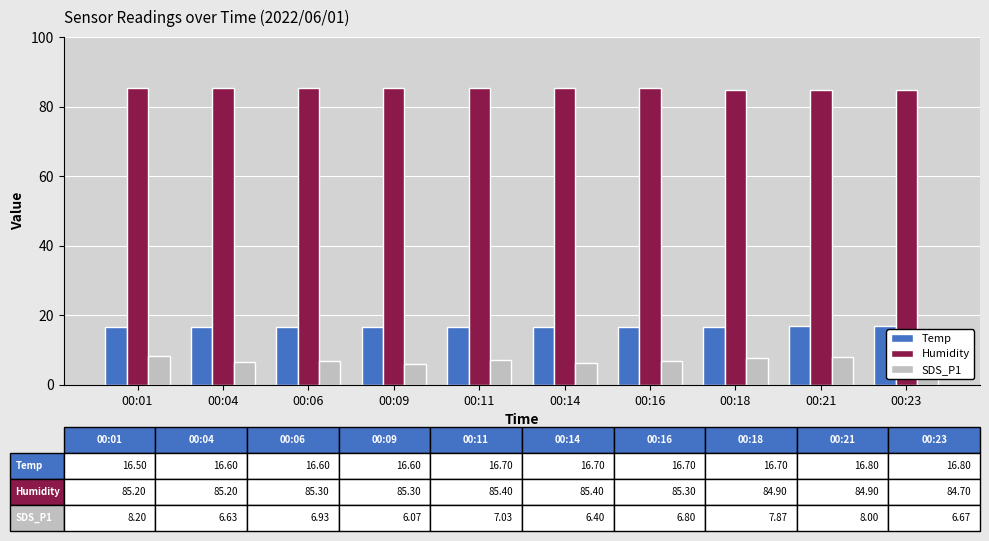

What is the value of the Humidity bar at the 5th from the left?

85.4